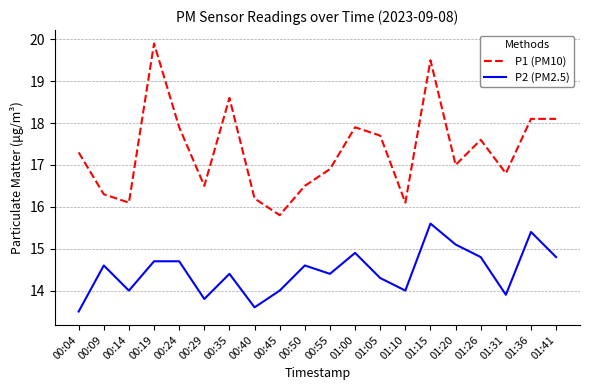

Which category has the lowest value in the P2 (PM2.5) series?

00:04